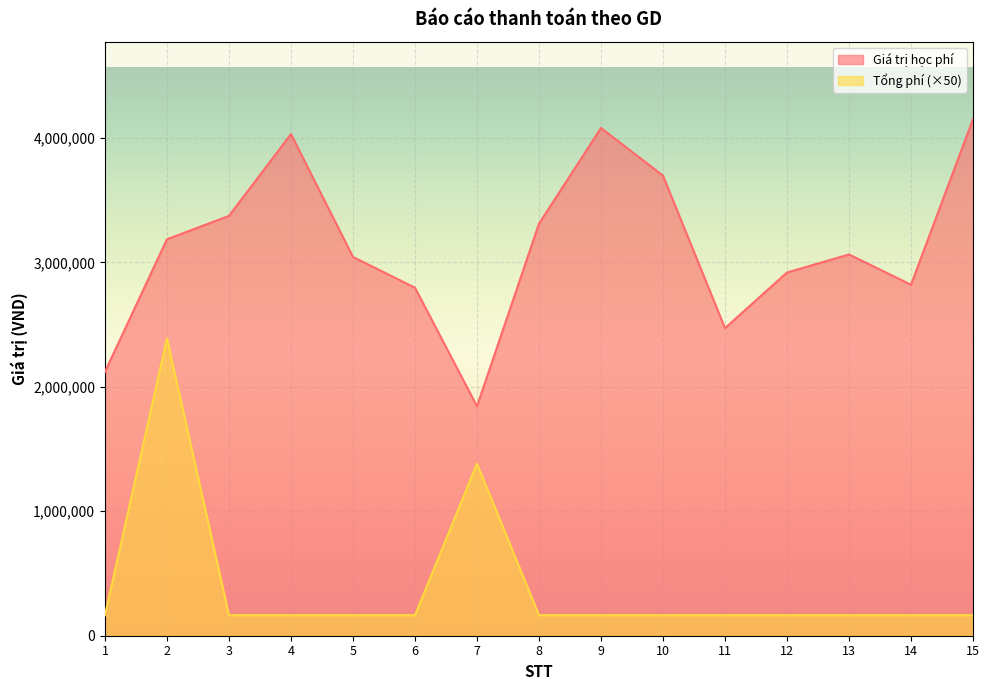

What is the value of the Giá trị học phí point at the 12th from the left?

2918000